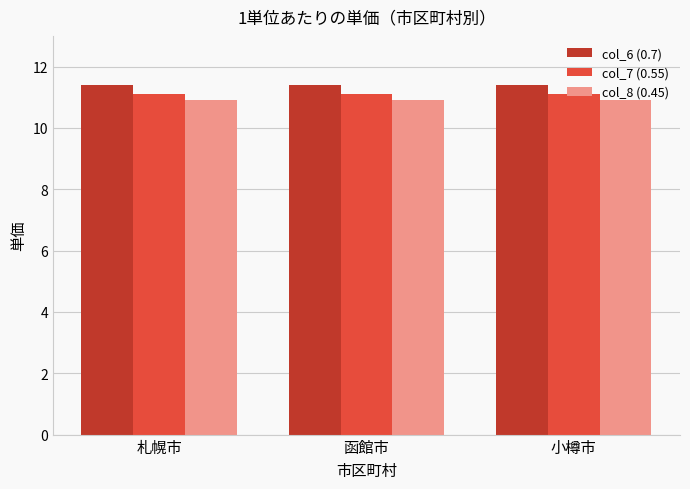

Rank the series by their average value, from highest to lowest.

col_6 (0.7), col_7 (0.55), col_8 (0.45)